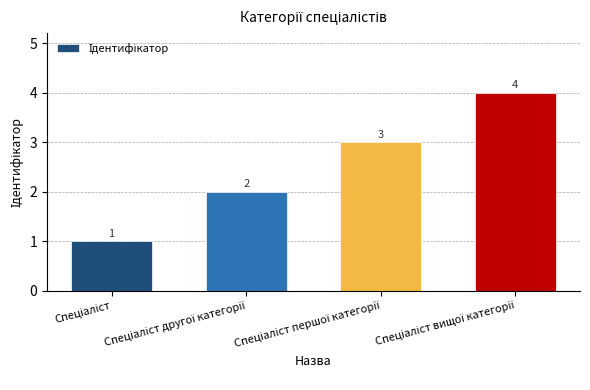

How many categories are shown in the chart?

4